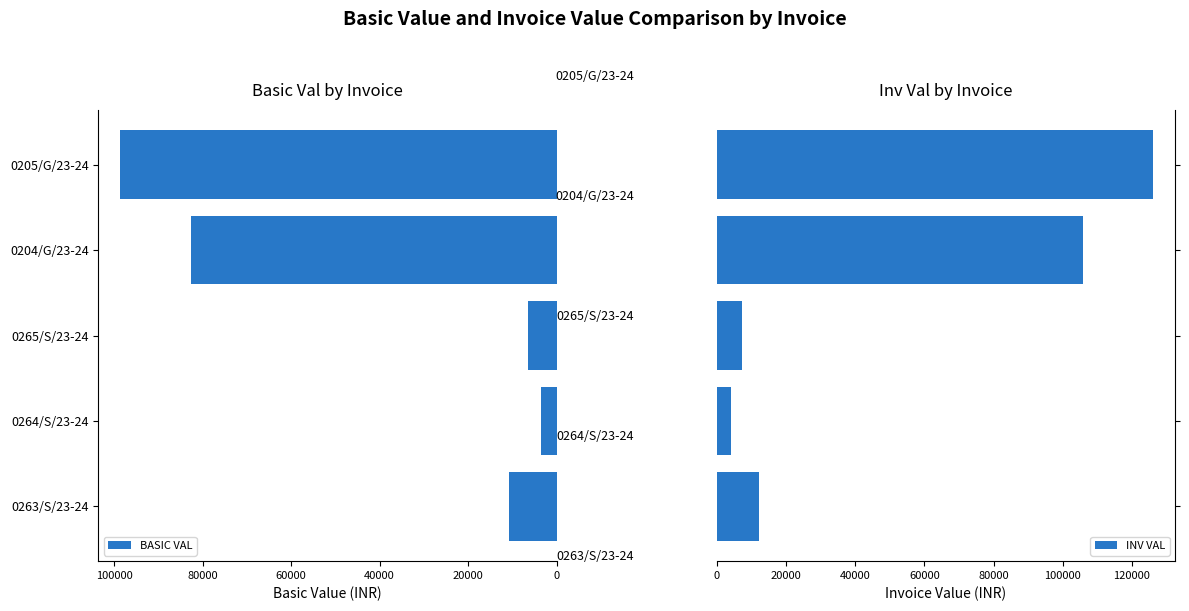

What are all the series names shown in the legend?

BASIC VAL, INV VAL